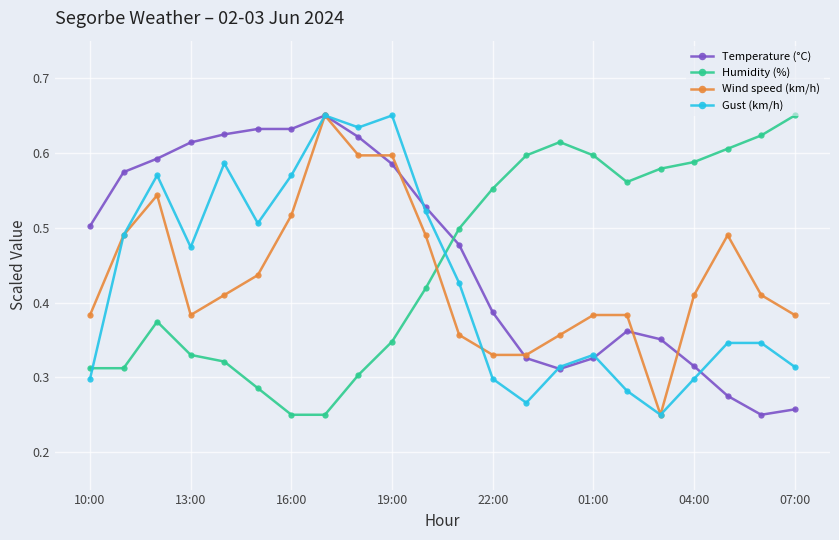

What is the sum of all Temperature (°C) values?

10.2